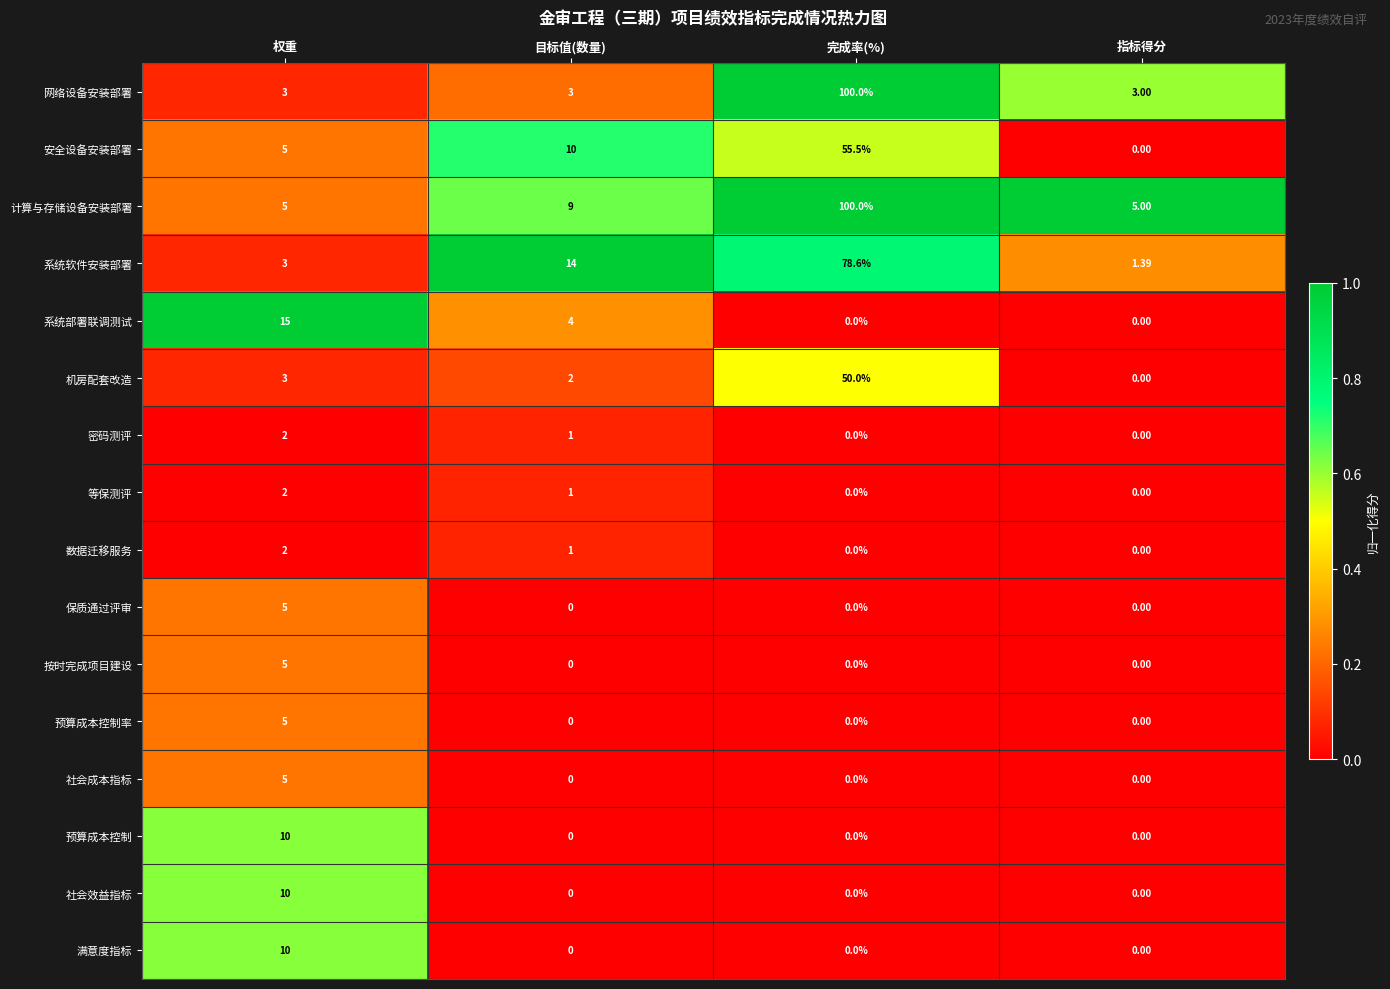

Is the value of 保质通过评审 at 指标得分 greater than the value of 安全设备安装部署 at 权重?

No